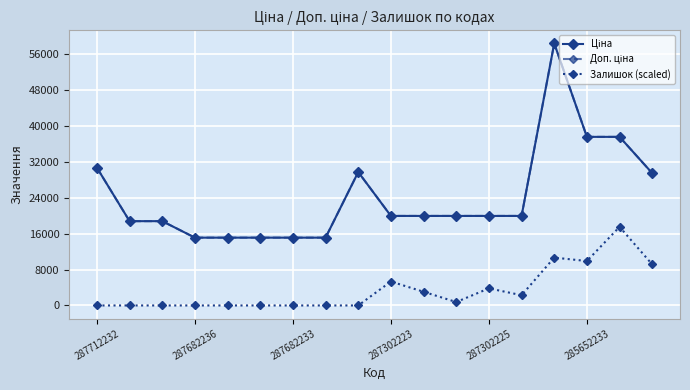

Is this an area chart (filled region under the line)?

No